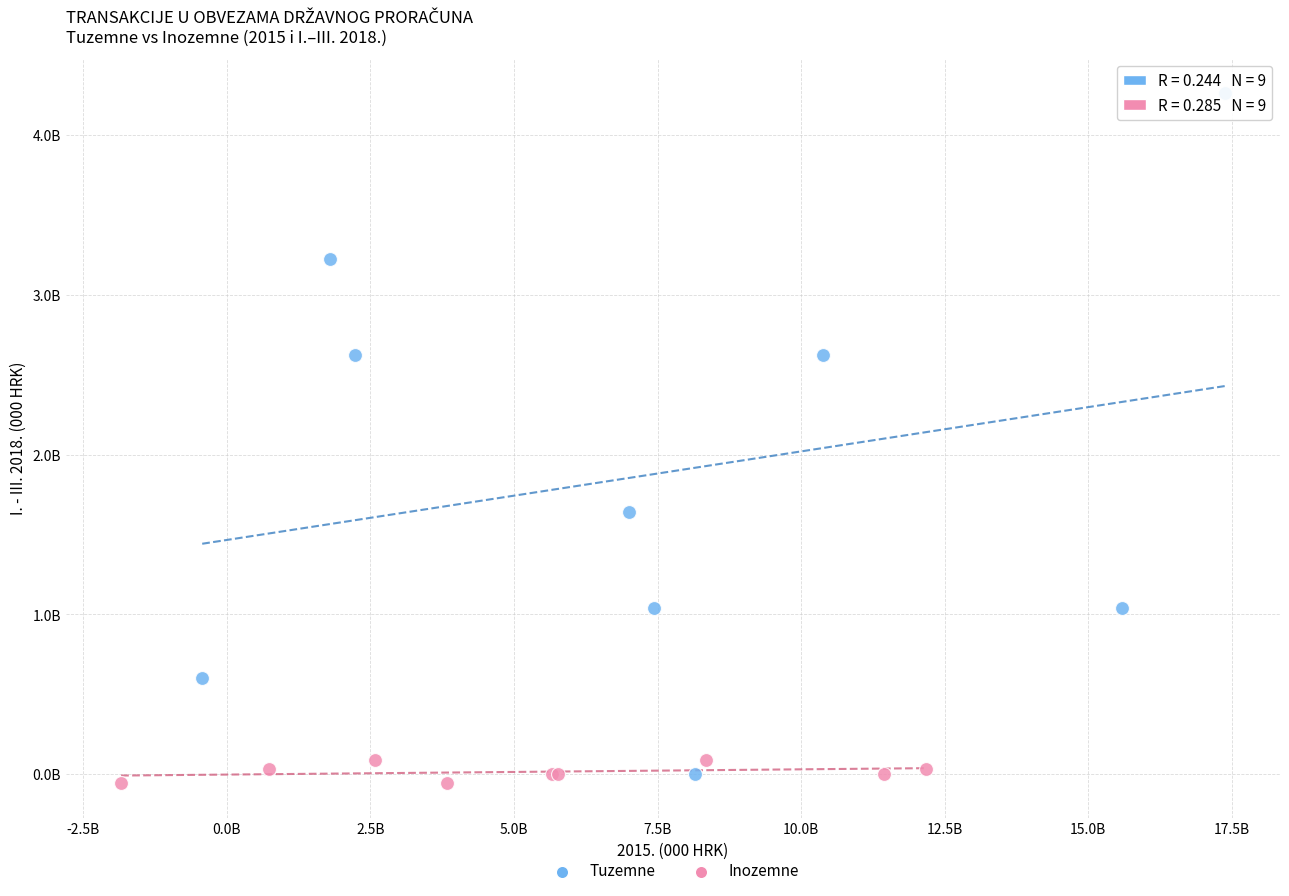

Which series contains the lowest Y value?

Inozemne